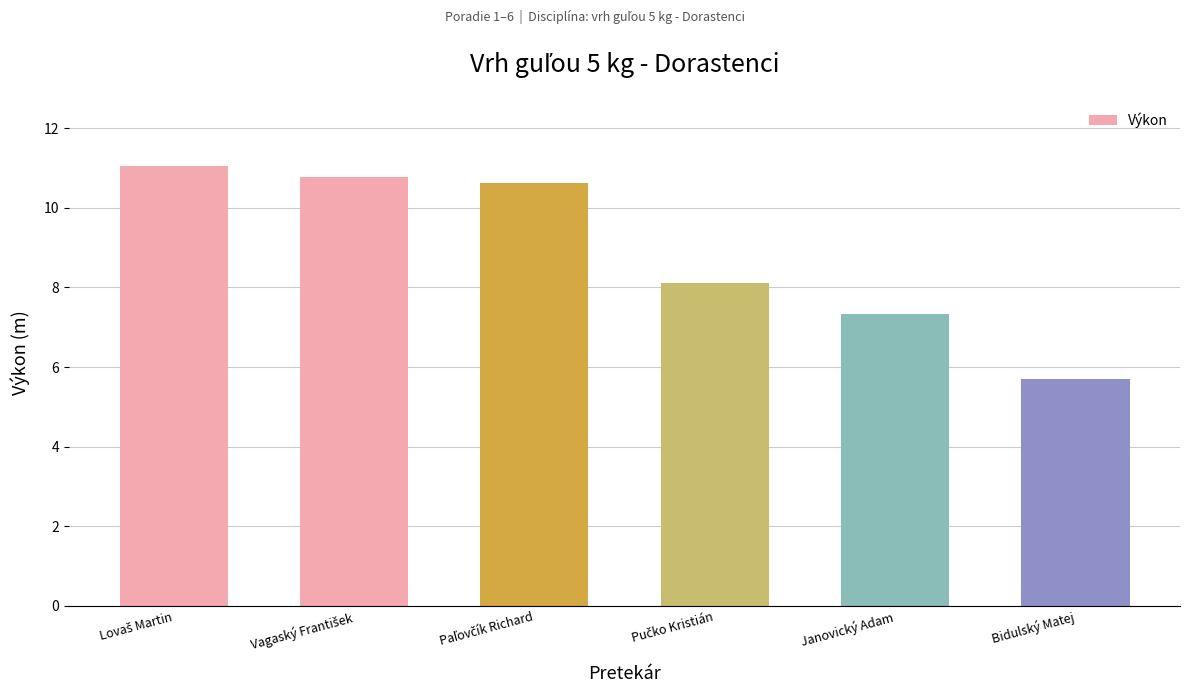

The chart shows a value of 5.7 at Bidulský Matej. True or false?

True